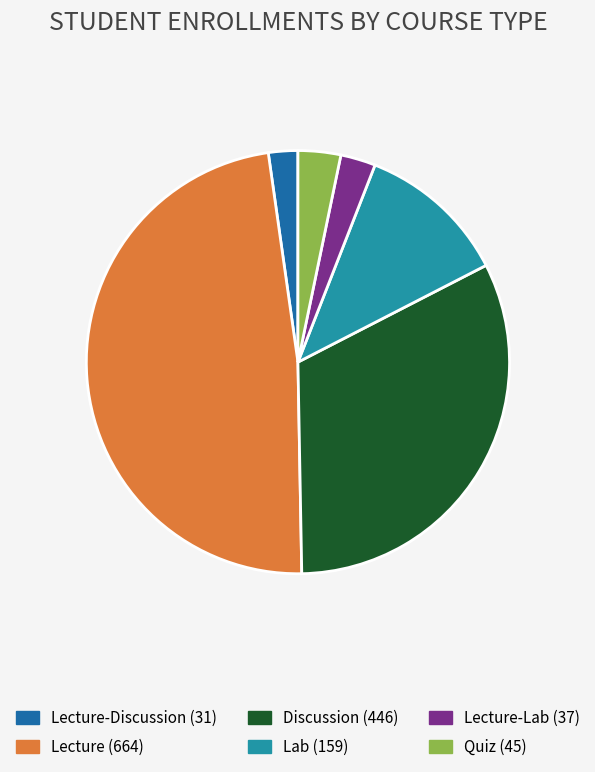

How many segments does this pie chart have?

6